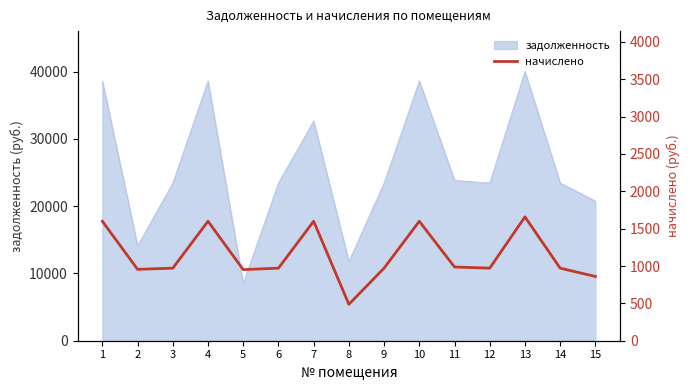

Rank the categories by value from highest to lowest.

13, 1, 4, 7, 10, 11, 3, 6, 9, 12, 14, 2, 5, 15, 8